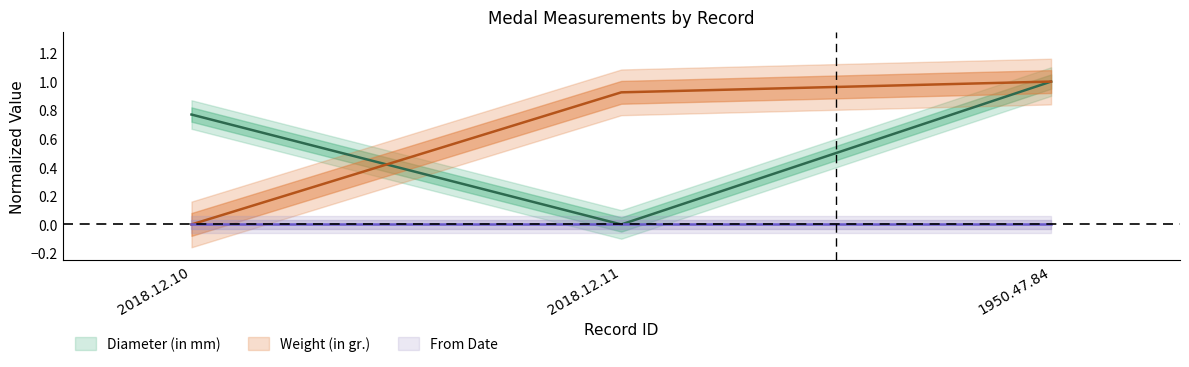

The value of Weight (in gr.) at 2018.12.11 is 0.6. True or false?

False